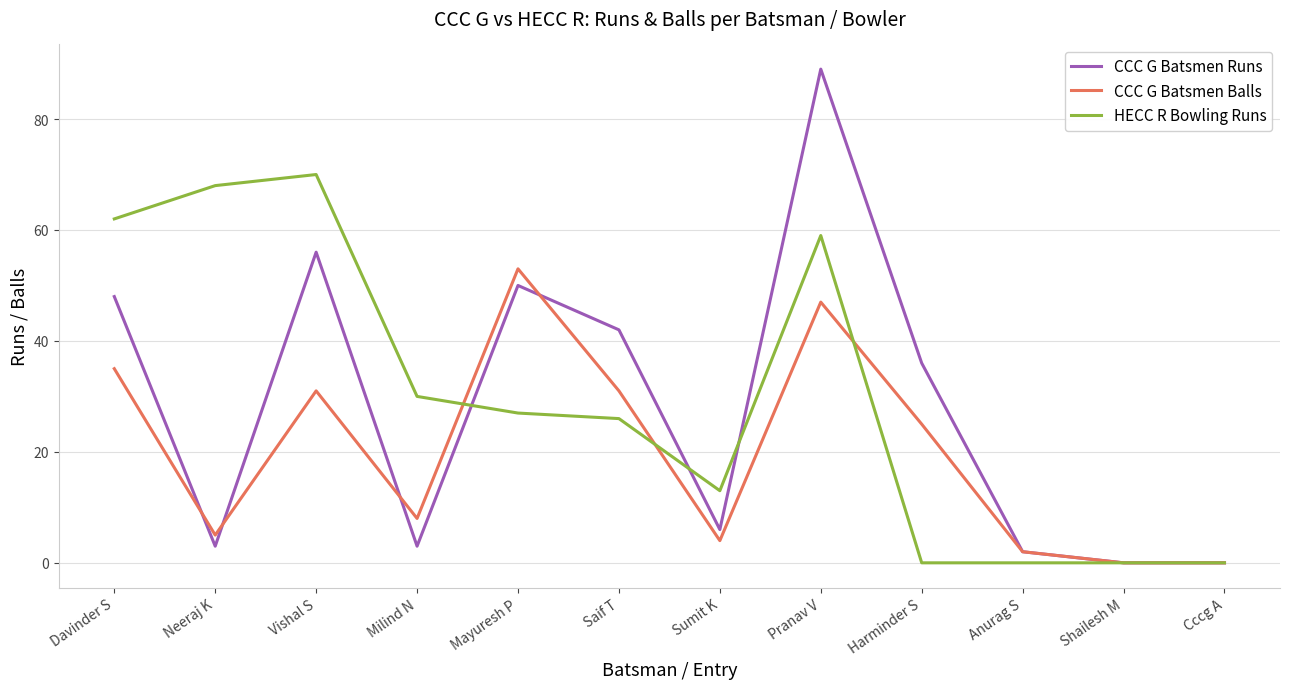

What position from the right is Vishal S?

10